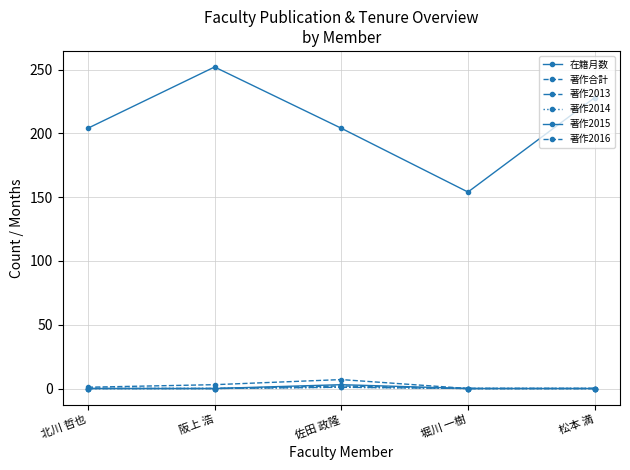

Does the chart have visible grid lines?

Yes